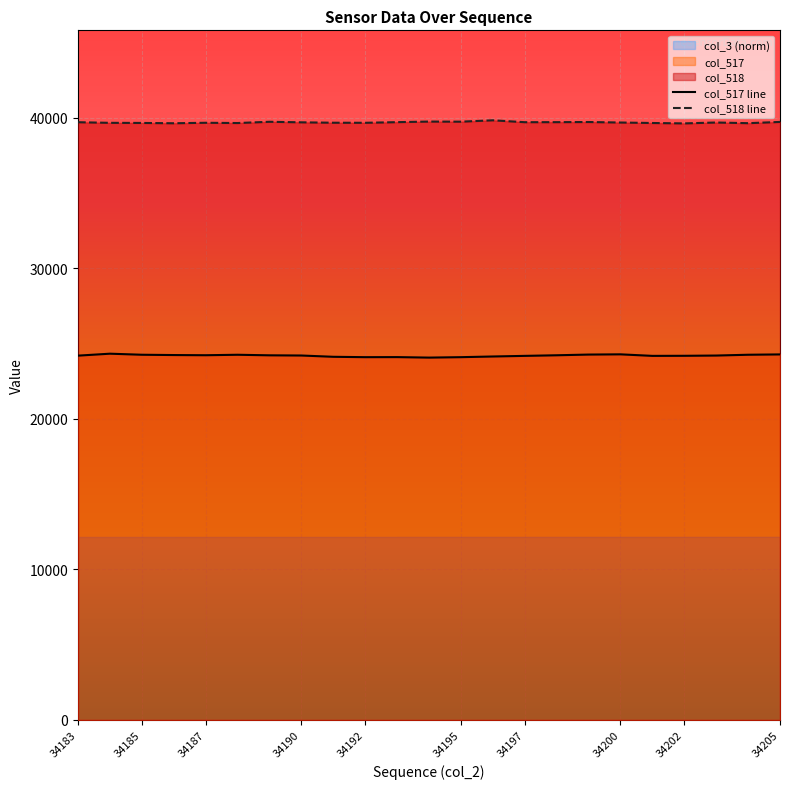

What is the highest value of the col_517 line series?

24337